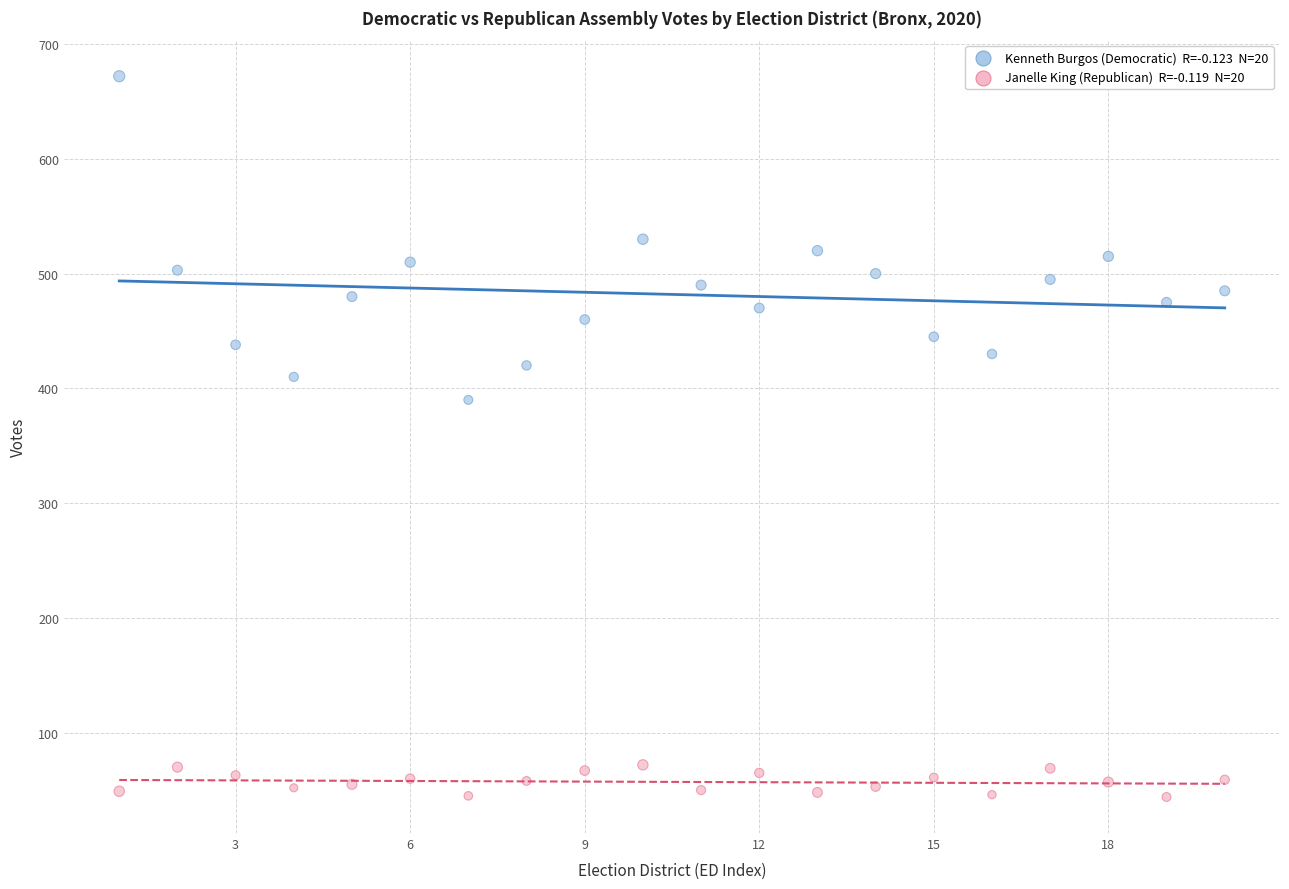

Across all data points, what is the range of X values (max minus min)?

19